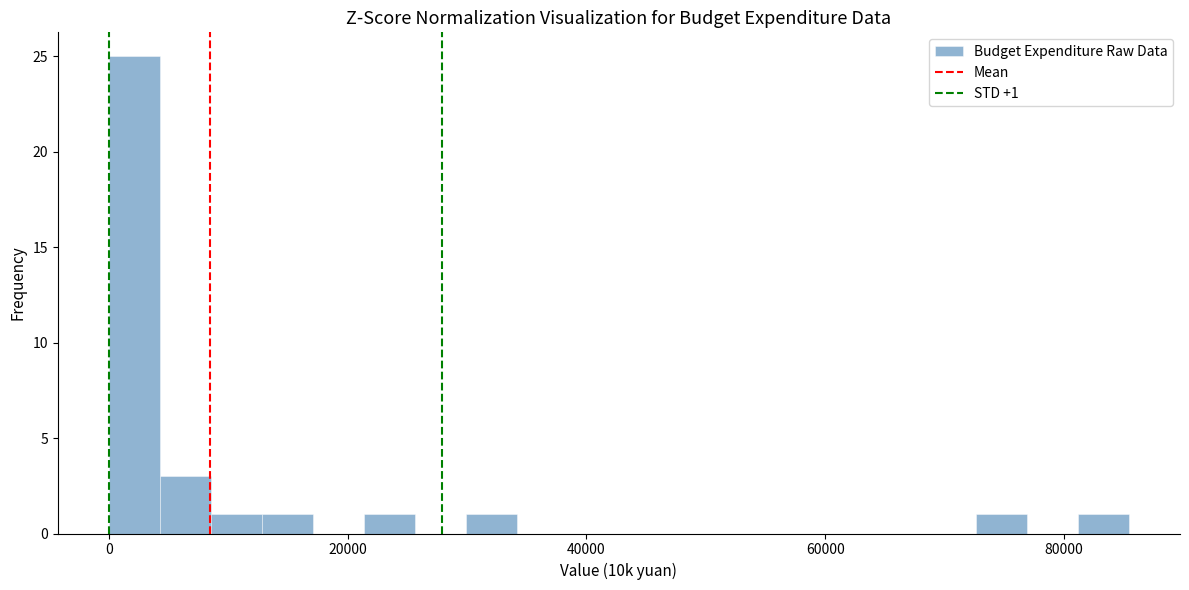

Read against the x-axis, roughly where is the centre of the tallest bar?

2000